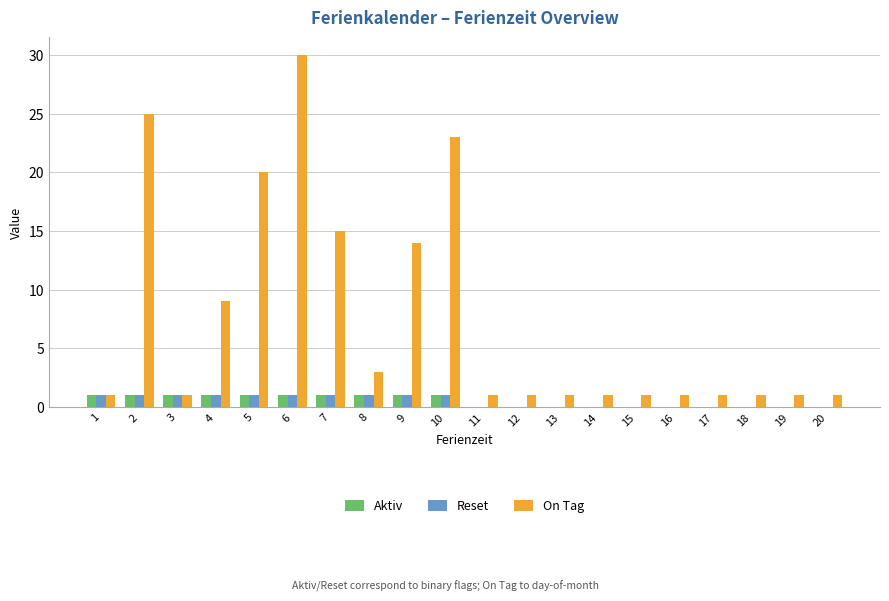

The value of Reset at 19 is 0. True or false?

True